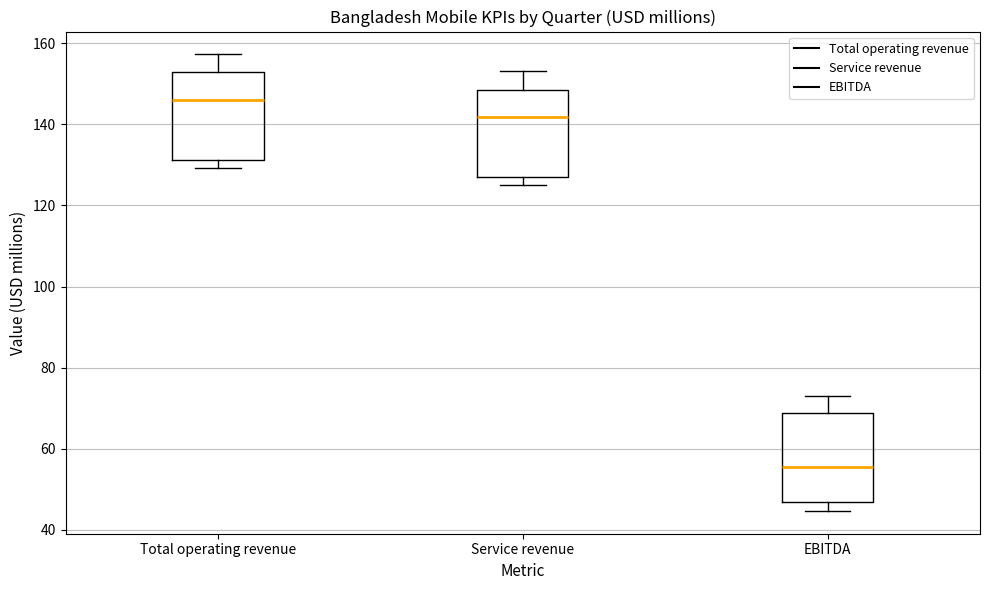

Which box has the highest median line?

Total operating revenue